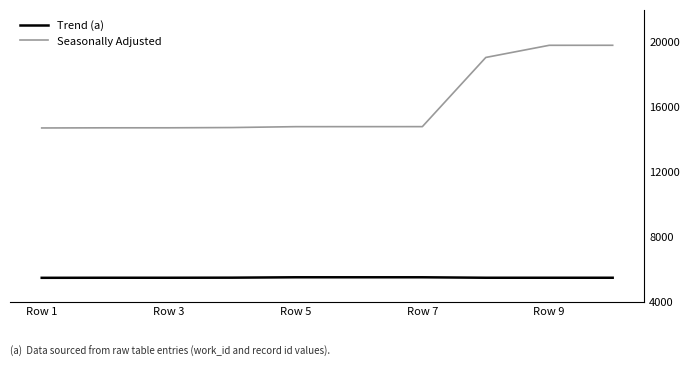

What is the lowest value of the Trend (a) series?

5504